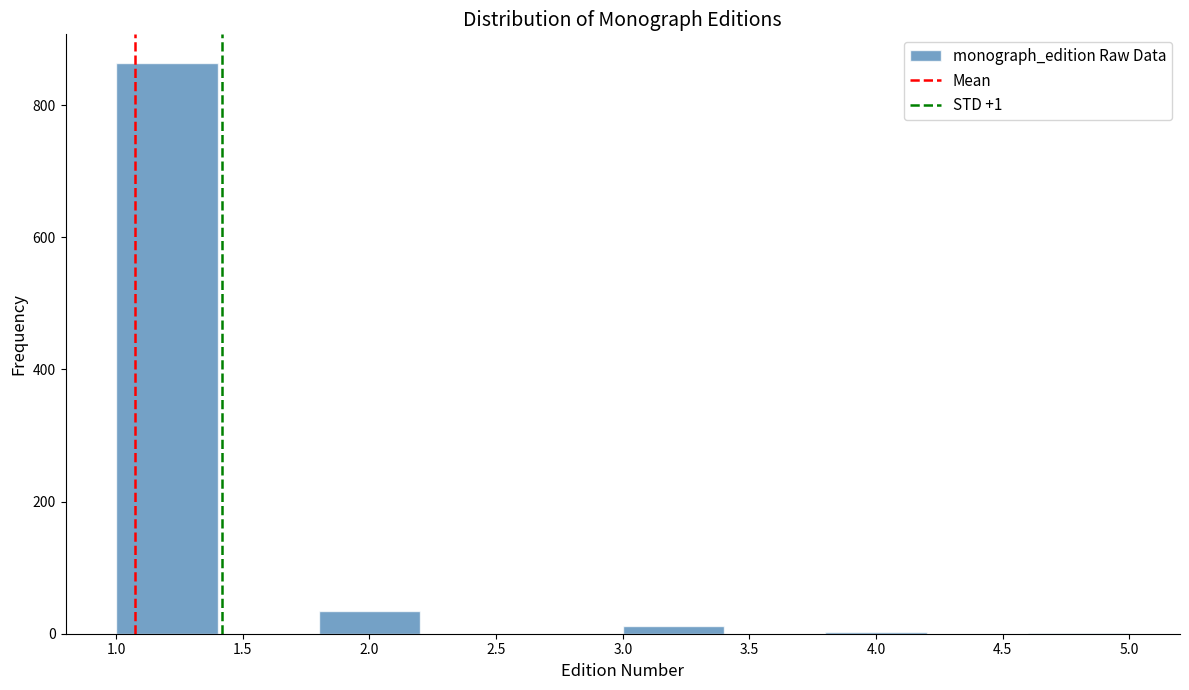

Which range on the x-axis has the tallest bar?

1.0 to 1.4